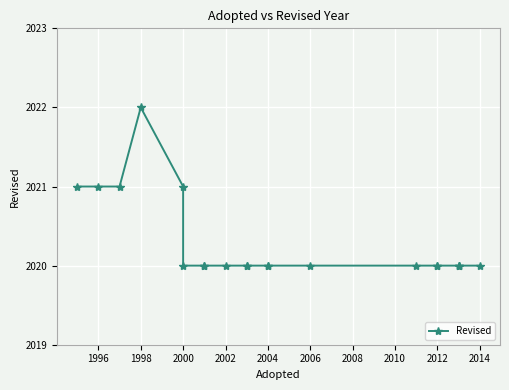

How many lines are shown in the chart?

1